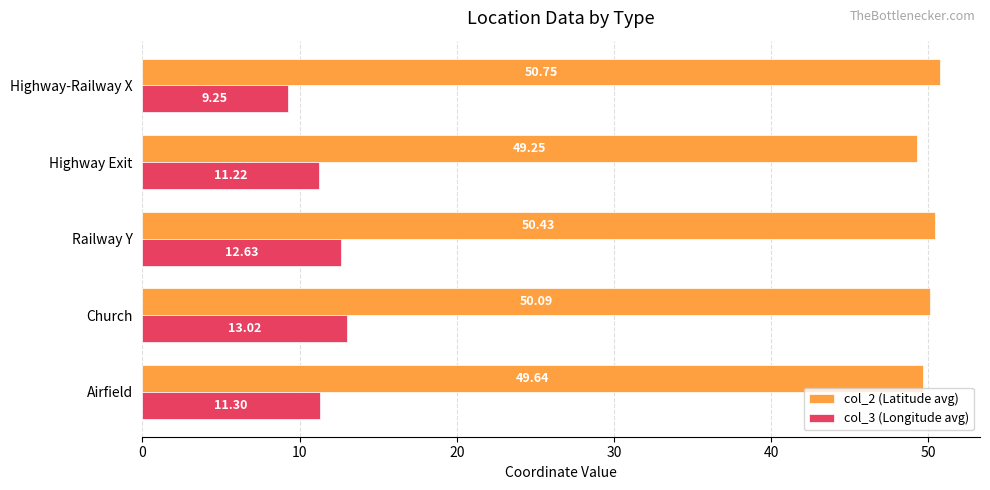

What is the difference between the second highest and minimum values in the col_3 (Longitude avg) series?

3.4